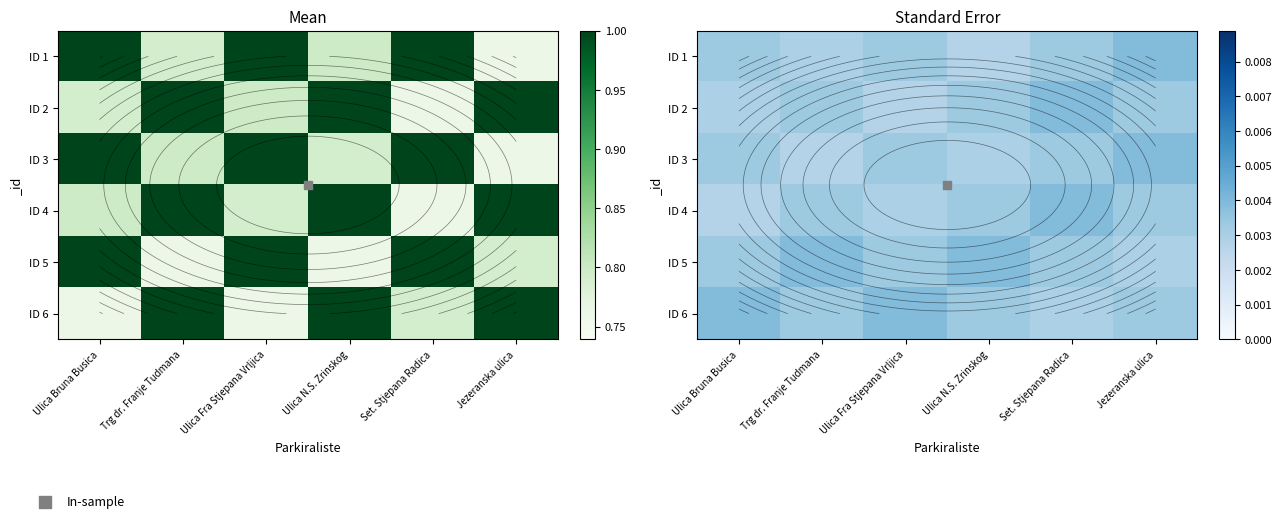

List the series in order of their peak value, lowest first.

ID 1, ID 2, ID 3, ID 4, ID 5, ID 6